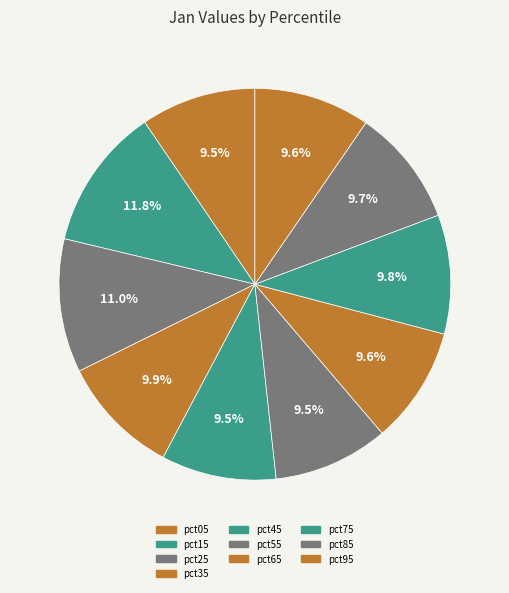

Which category has the smallest portion of the pie?

pct45